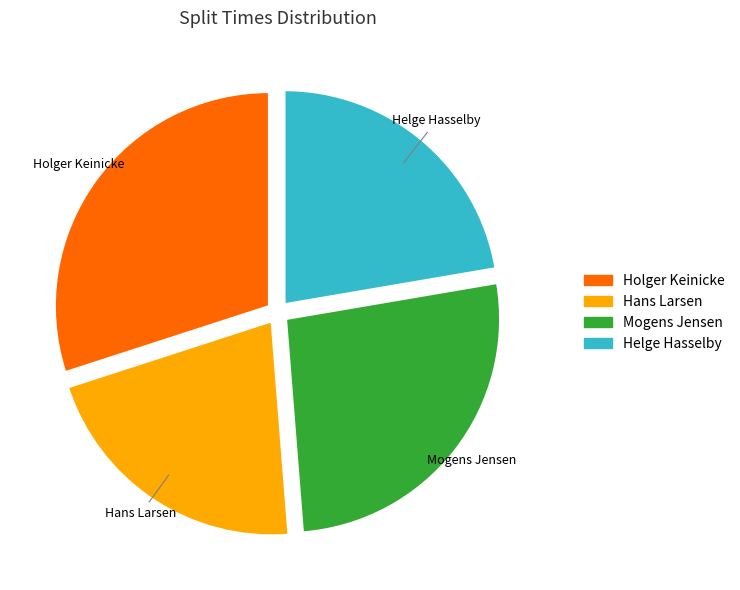

Rank the categories by value from highest to lowest.

Holger Keinicke, Mogens Jensen, Helge Hasselby, Hans Larsen